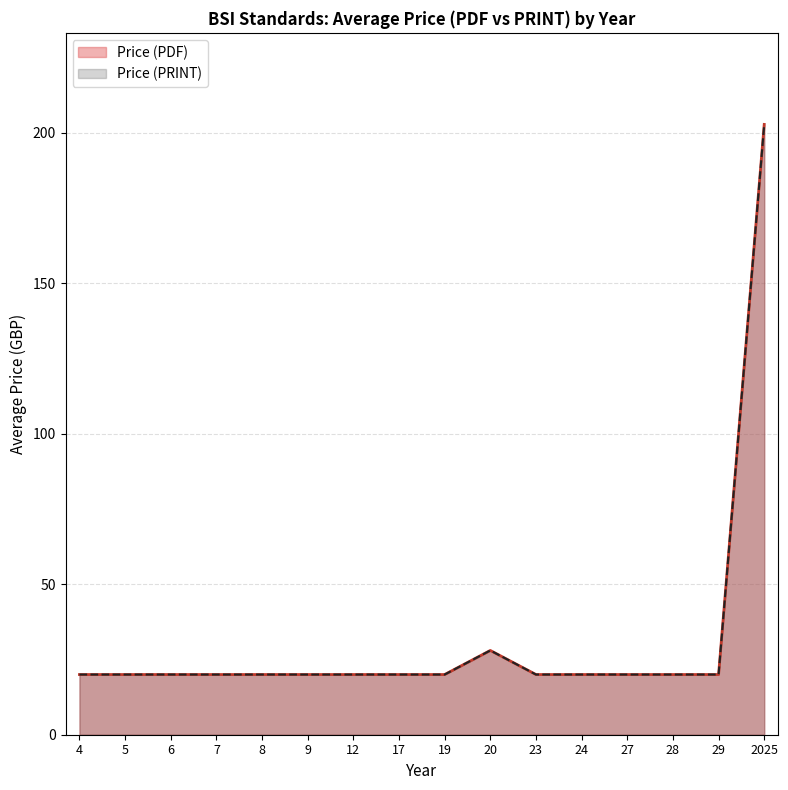

Does the chart display data point markers on the line(s)?

No